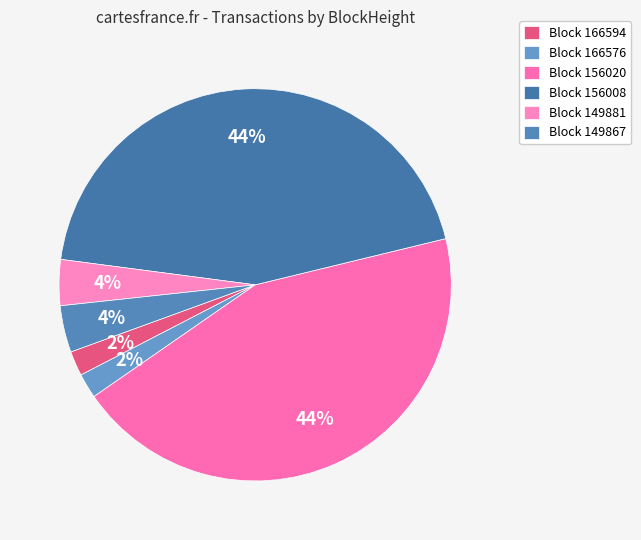

How many slices are in this pie chart?

6